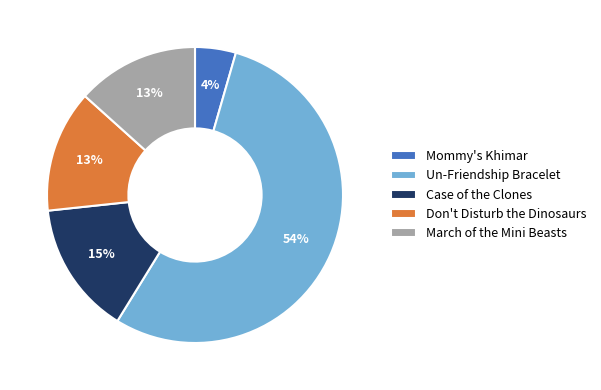

Is it true that Case of the Clones is 15% of the pie?

True